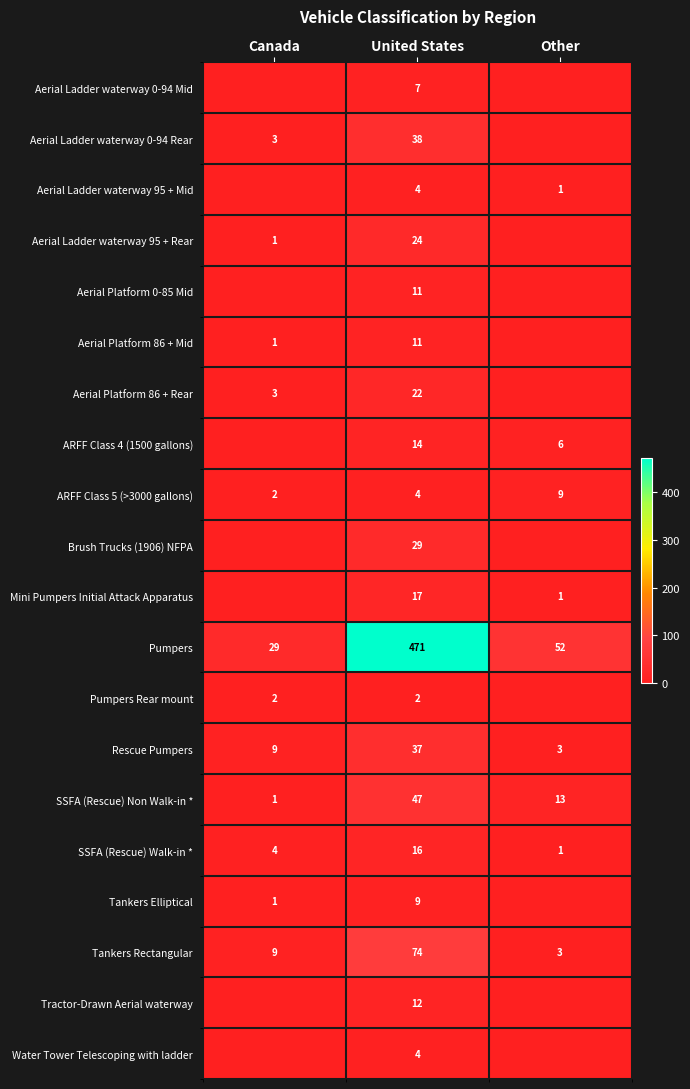

Is the value of Pumpers at Other greater than the value of Tractor-Drawn Aerial waterway at United States?

Yes